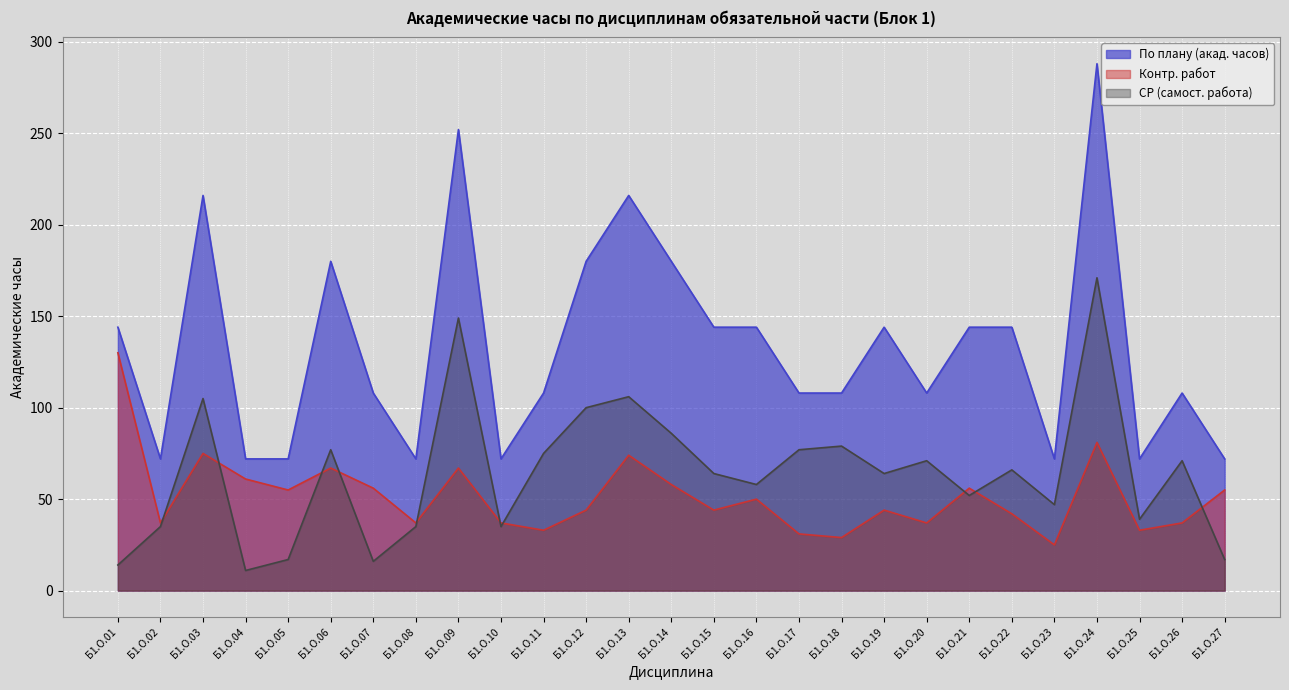

Is the value of По плану (акад. часов) at Б1.О.23 greater than the value of Контр. работ at Б1.О.06?

Yes